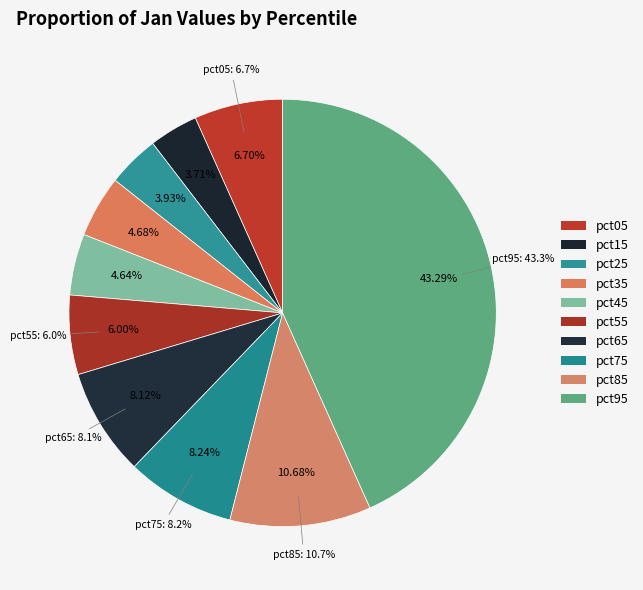

Combined, what portion of the pie is pct45 and pct65?

12.8%